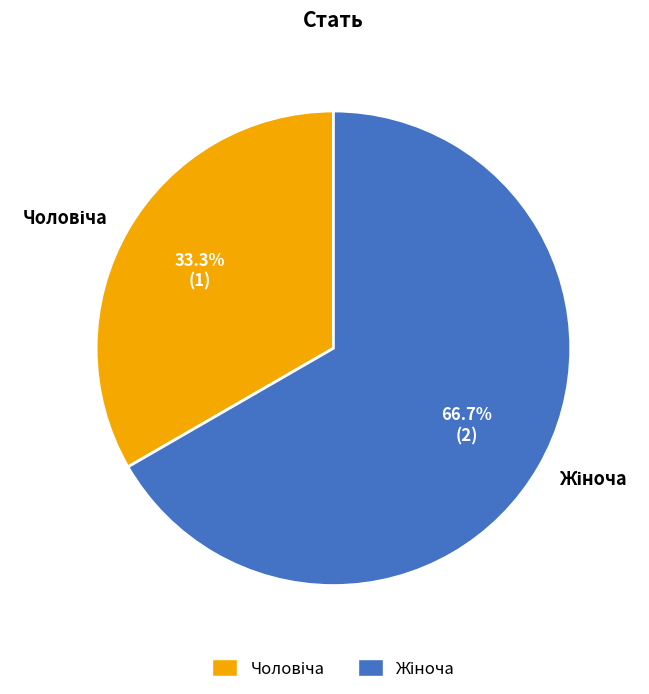

Is there a majority slice in this chart?

Yes